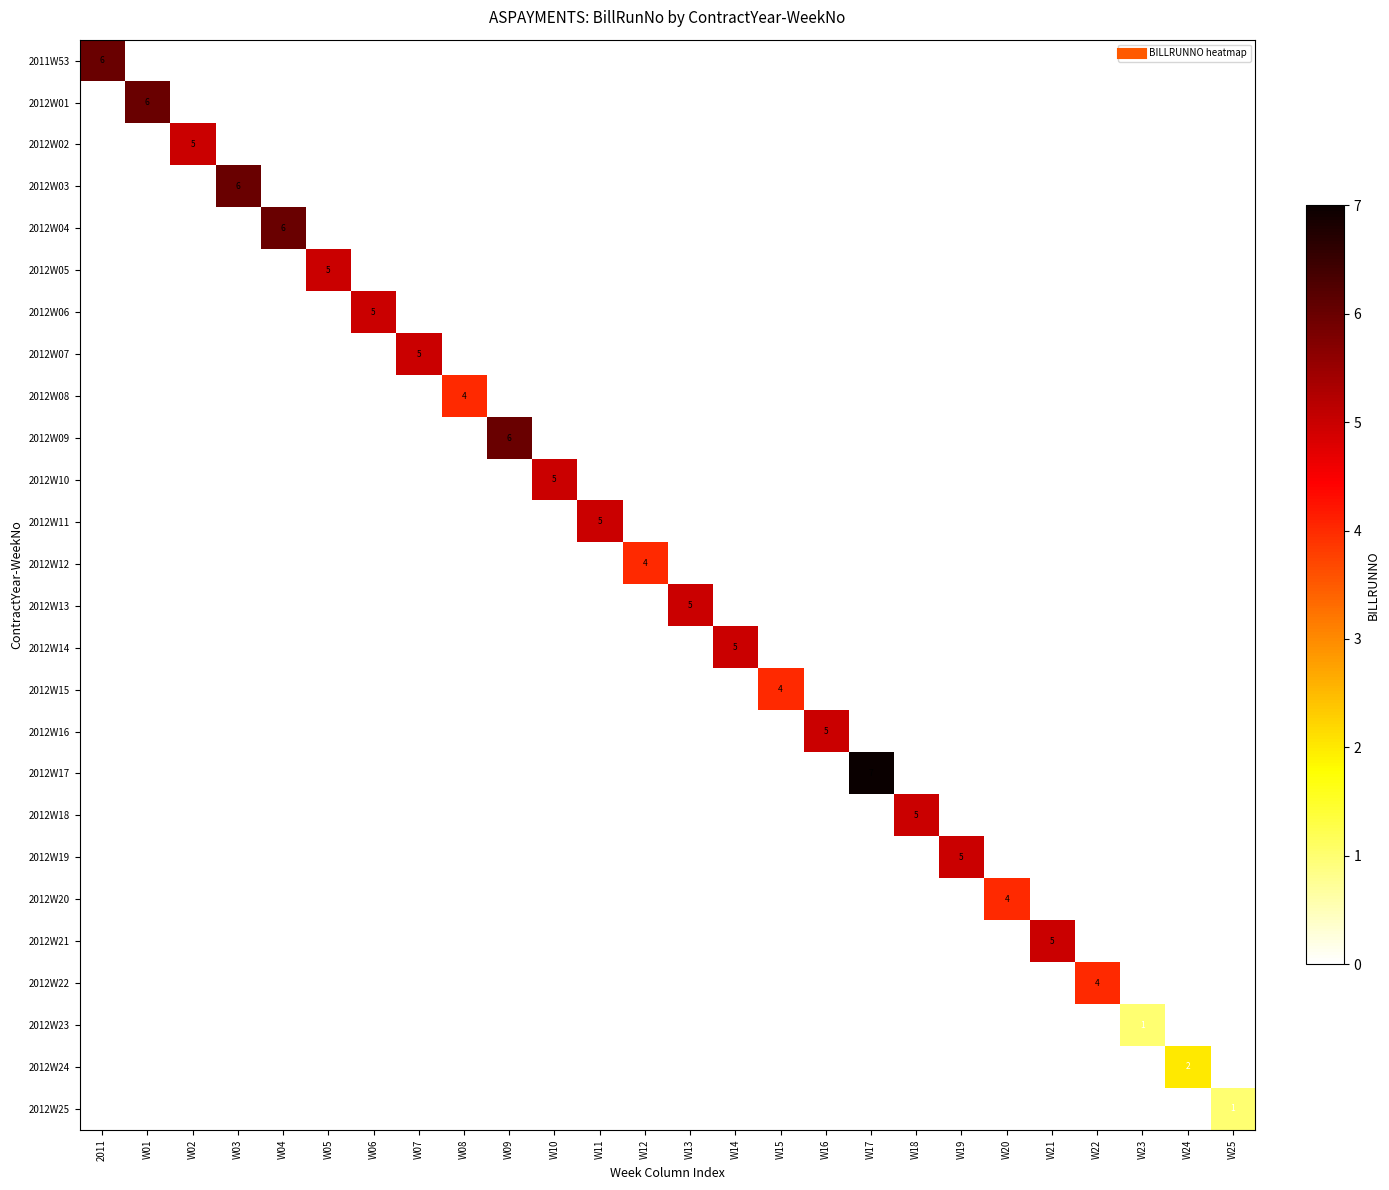

List the series in order of their peak value, lowest first.

2012W23, 2012W25, 2012W24, 2012W08, 2012W12, 2012W15, 2012W20, 2012W22, 2012W02, 2012W05, 2012W06, 2012W07, 2012W10, 2012W11, 2012W13, 2012W14, 2012W16, 2012W18, 2012W19, 2012W21, 2011W53, 2012W01, 2012W03, 2012W04, 2012W09, 2012W17